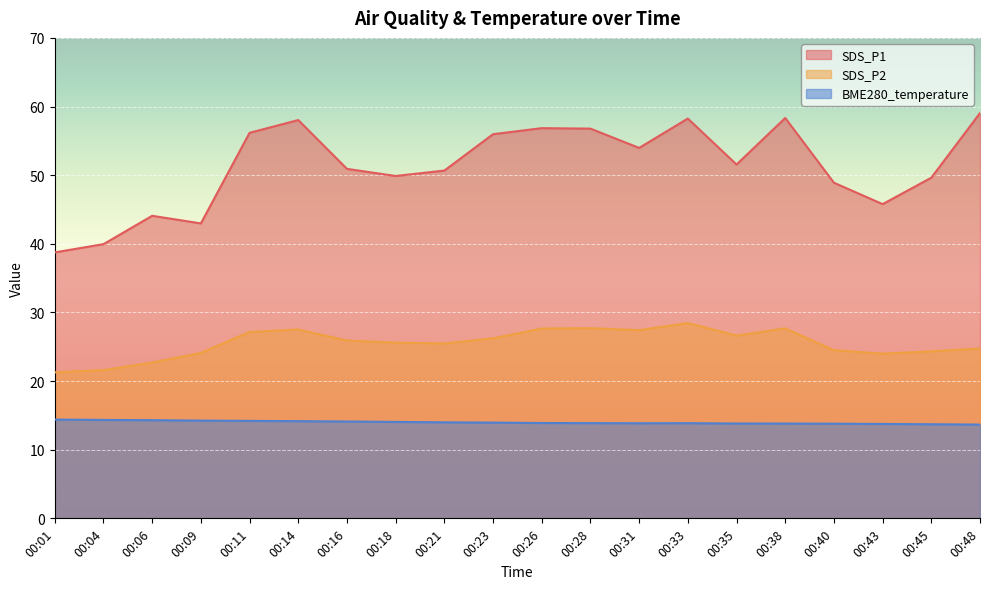

How many data points does each series have?

20